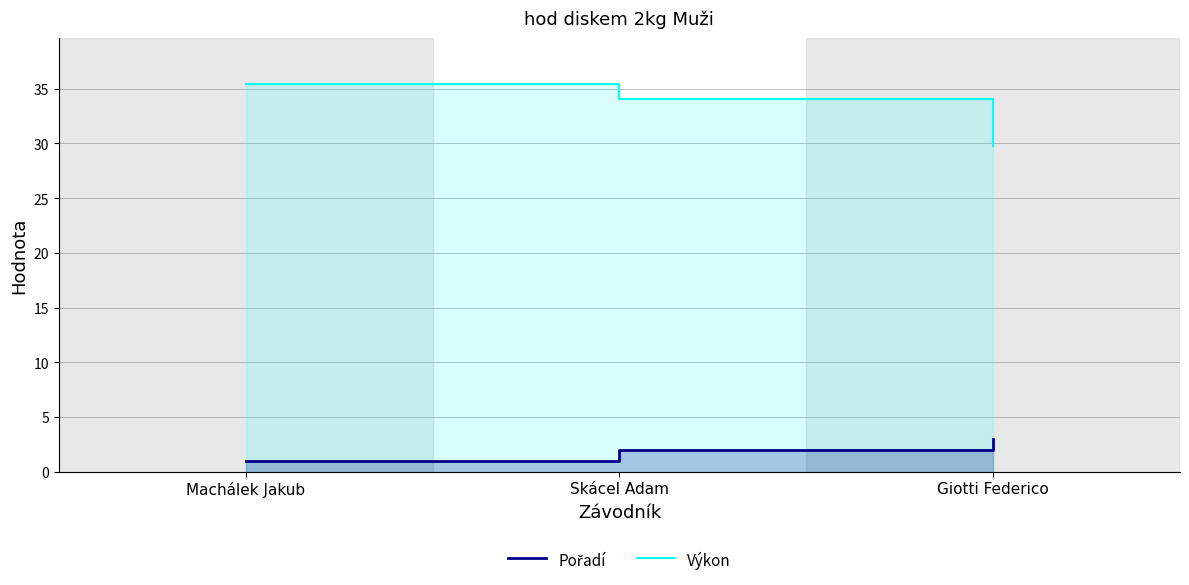

How many Pořadí values are between 1 and 3?

3